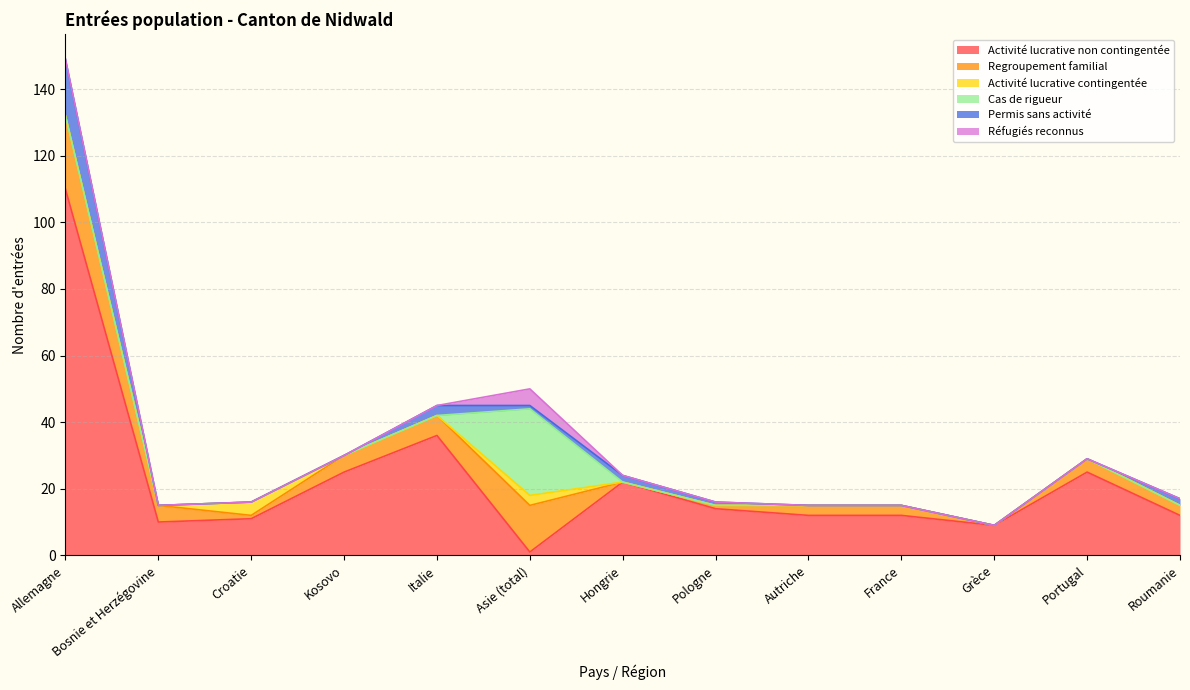

Reading left to right, what are all the values shown in this chart?

Activité lucrative non contingentée: Allemagne=110	Bosnie et Herzégovine=10	Croatie=11	Kosovo=25	Italie=36	Asie (total)=1	Hongrie=22	Pologne=14	Autriche=12	France=12	Grèce=9	Portugal=25	Roumanie=12
Regroupement familial: Allemagne=22	Bosnie et Herzégovine=5	Croatie=1	Kosovo=5	Italie=6	Asie (total)=14	Hongrie=0	Pologne=1	Autriche=3	France=3	Grèce=0	Portugal=4	Roumanie=3
Activité lucrative contingentée: Allemagne=0	Bosnie et Herzégovine=0	Croatie=4	Kosovo=0	Italie=0	Asie (total)=3	Hongrie=0	Pologne=0	Autriche=0	France=0	Grèce=0	Portugal=0	Roumanie=0
Cas de rigueur: Allemagne=0	Bosnie et Herzégovine=0	Croatie=0	Kosovo=0	Italie=0	Asie (total)=26	Hongrie=0	Pologne=0	Autriche=0	France=0	Grèce=0	Portugal=0	Roumanie=0
Permis sans activité: Allemagne=17	Bosnie et Herzégovine=0	Croatie=0	Kosovo=0	Italie=3	Asie (total)=1	Hongrie=2	Pologne=1	Autriche=0	France=0	Grèce=0	Portugal=0	Roumanie=2
Réfugiés reconnus: Allemagne=0	Bosnie et Herzégovine=0	Croatie=0	Kosovo=0	Italie=0	Asie (total)=5	Hongrie=0	Pologne=0	Autriche=0	France=0	Grèce=0	Portugal=0	Roumanie=0